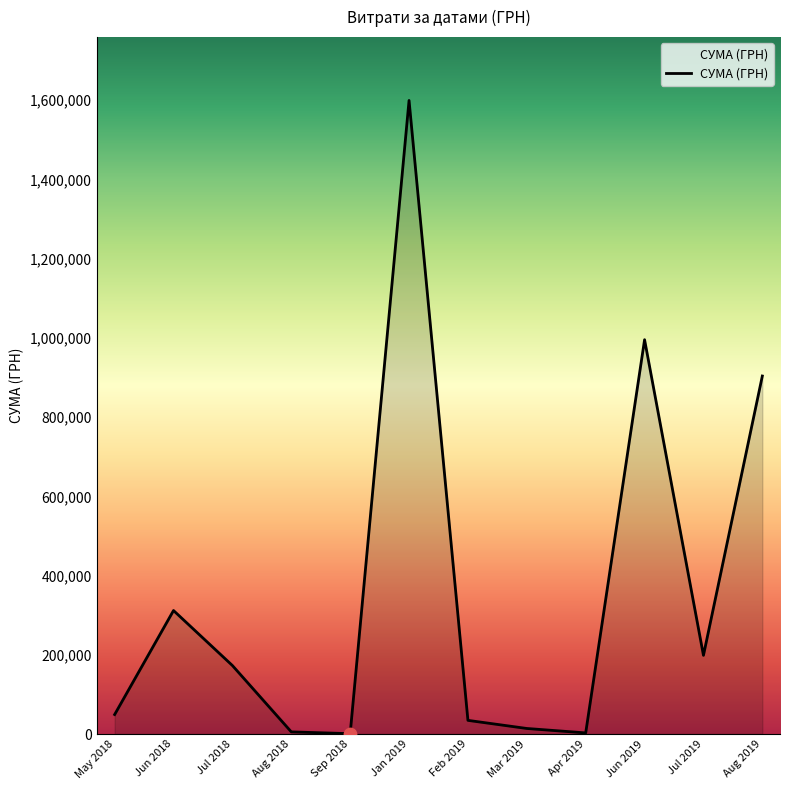

The value at Jul 2018 is 172951.4. True or false?

True